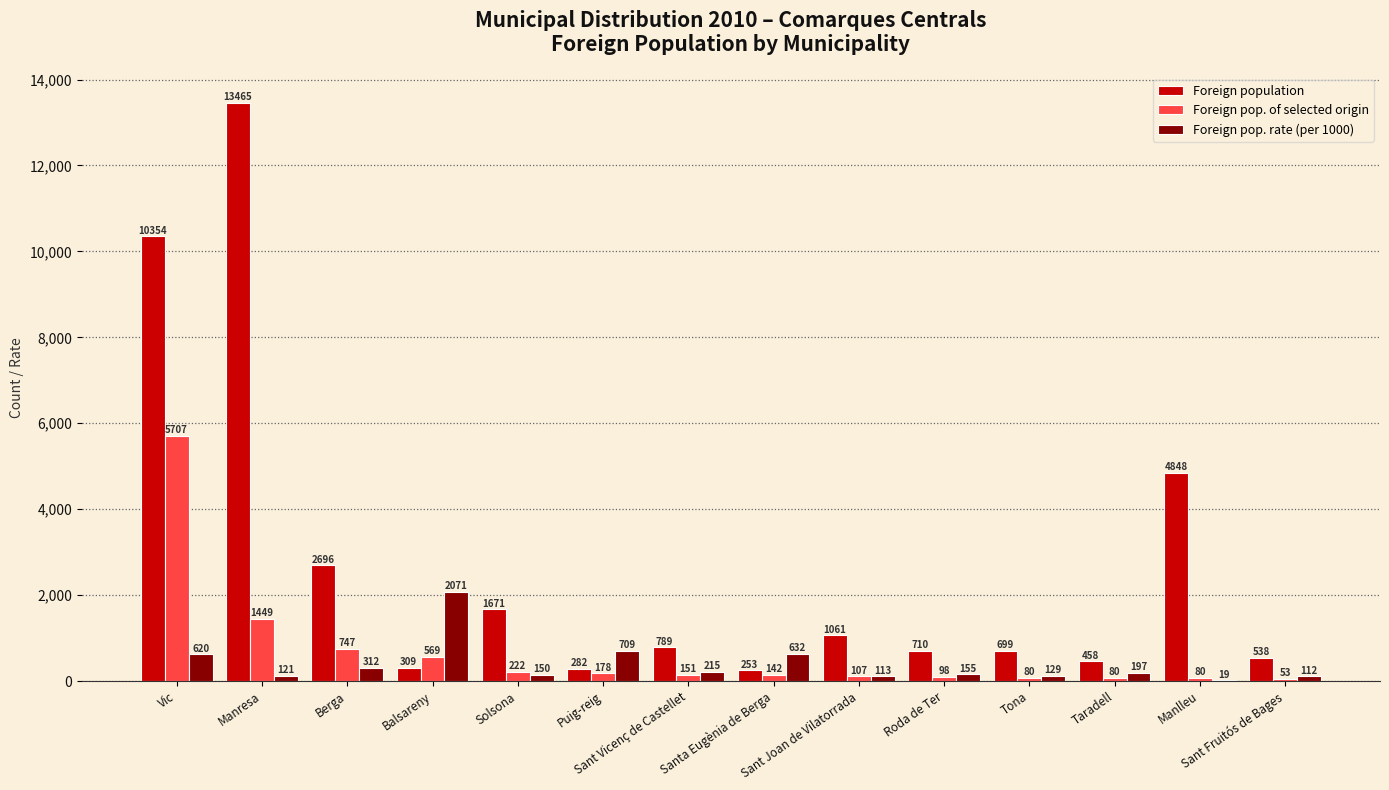

Reading left to right, list all the values displayed in this chart.

Foreign population: Vic=10354	Manresa=13465	Berga=2696	Balsareny=309	Solsona=1671	Puig-reig=282	Sant Vicenç de Castellet=789	Santa Eugènia de Berga=253	Sant Joan de Vilatorrada=1061	Roda de Ter=710	Tona=699	Taradell=458	Manlleu=4848	Sant Fruitós de Bages=538
Foreign pop. of selected origin: Vic=5707	Manresa=1449	Berga=747	Balsareny=569	Solsona=222	Puig-reig=178	Sant Vicenç de Castellet=151	Santa Eugènia de Berga=142	Sant Joan de Vilatorrada=107	Roda de Ter=98	Tona=80	Taradell=80	Manlleu=80	Sant Fruitós de Bages=53
Foreign pop. rate (per 1000): Vic=620	Manresa=121	Berga=312	Balsareny=2071	Solsona=150	Puig-reig=709	Sant Vicenç de Castellet=215	Santa Eugènia de Berga=632	Sant Joan de Vilatorrada=113	Roda de Ter=155	Tona=129	Taradell=197	Manlleu=19	Sant Fruitós de Bages=112